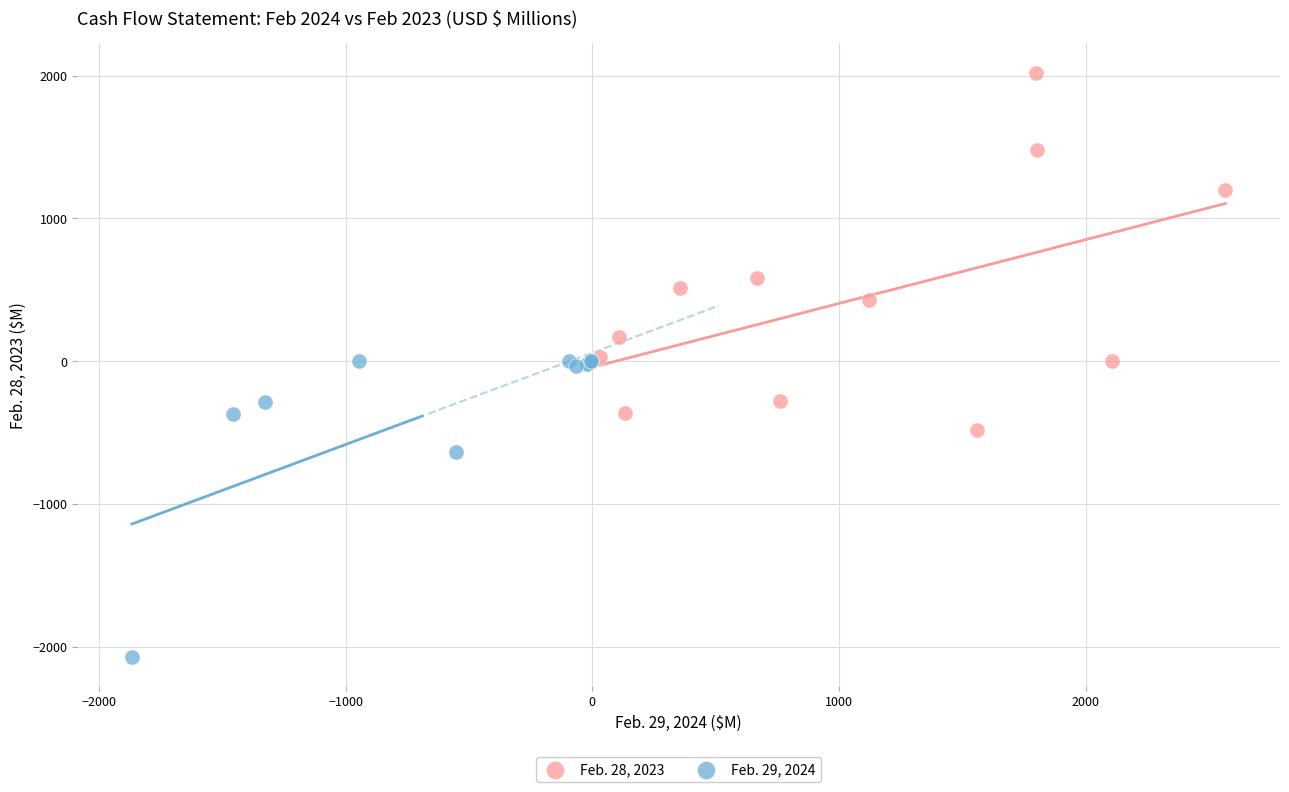

Which series reaches the maximum Y coordinate?

Feb. 28, 2023